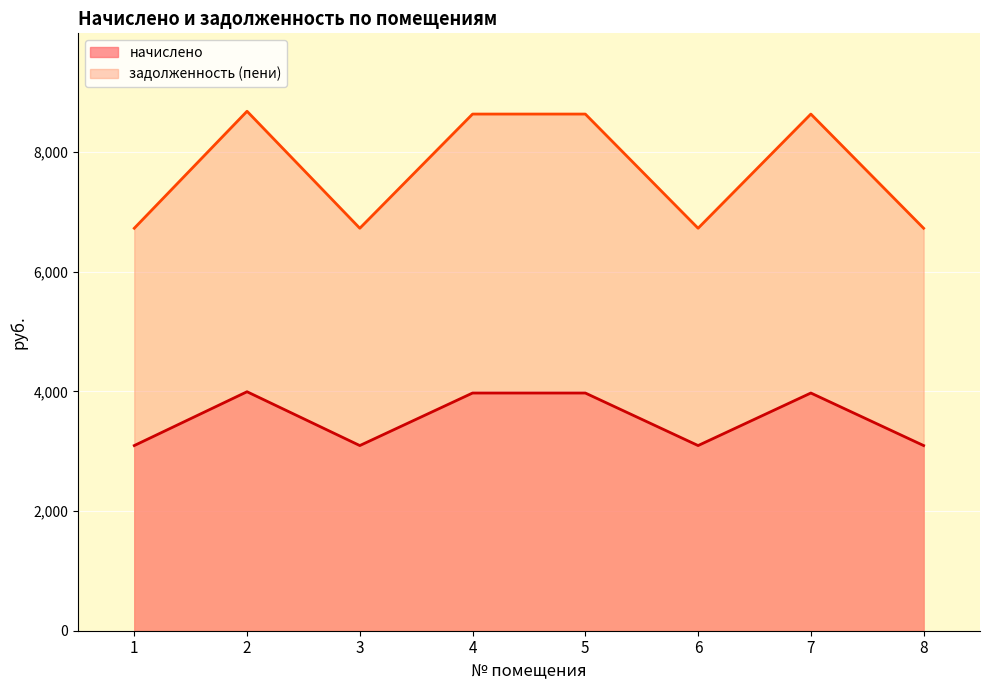

How many lines are shown in the chart?

2